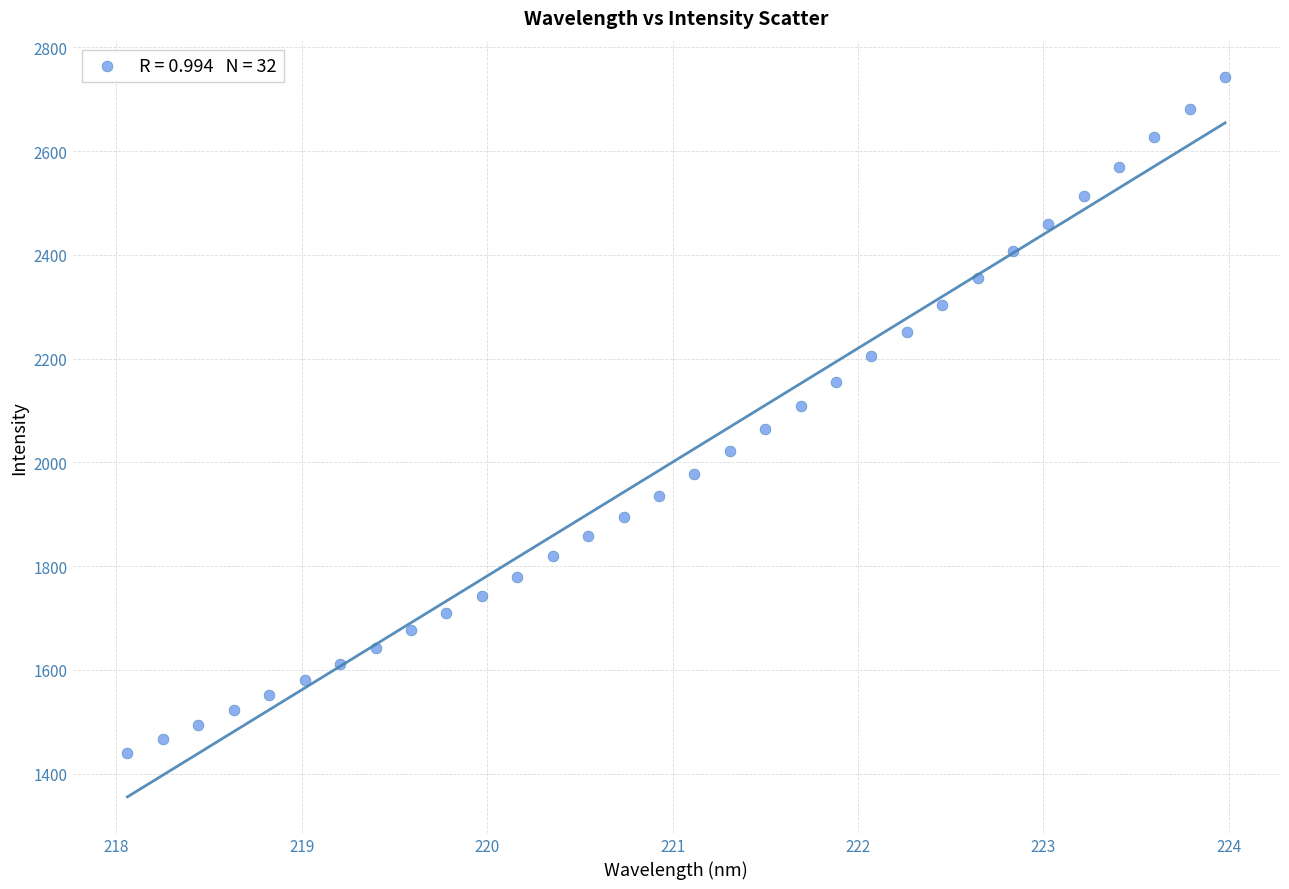

What is the range of X values (max minus min)?

5.9